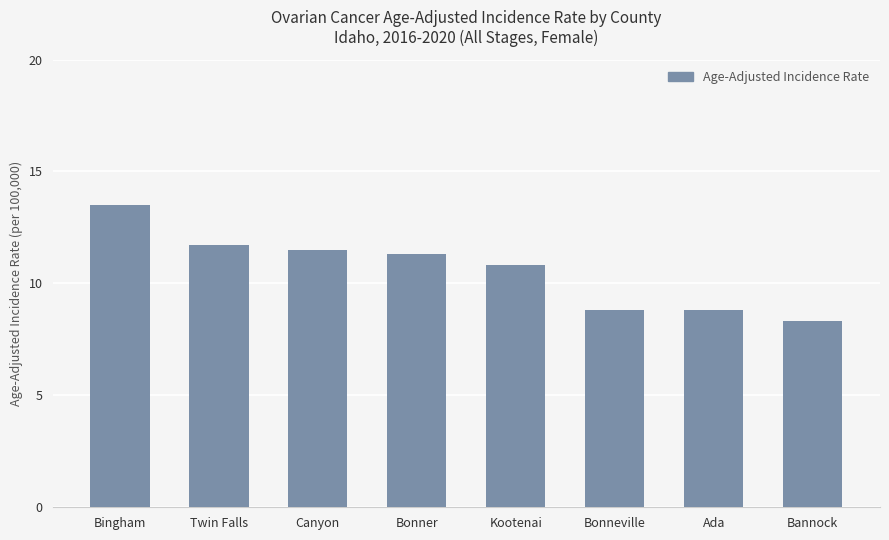

What position from the left is Canyon?

3